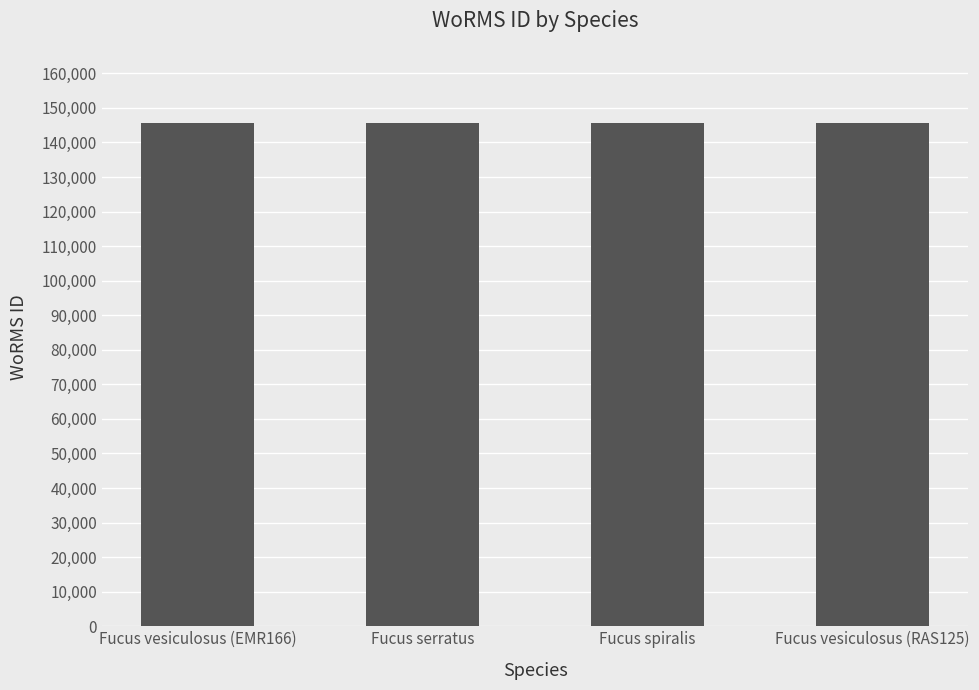

What is the smallest value displayed?

145546